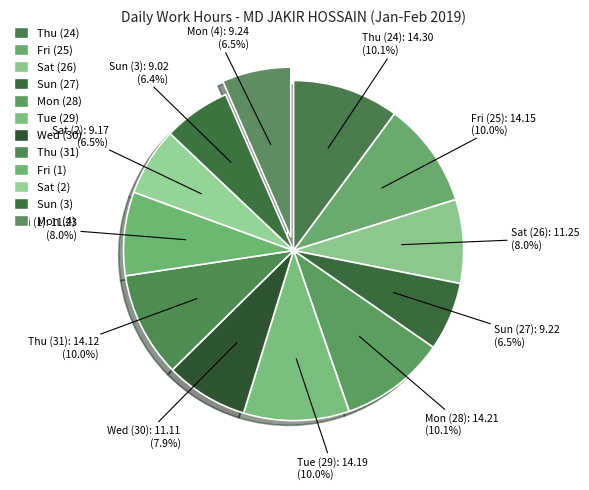

How many slices are in this pie chart?

12